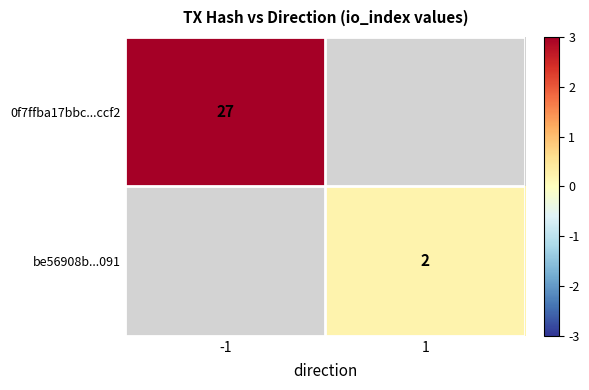

True or false: be56908b...091 has a value of 2 at 1.

True